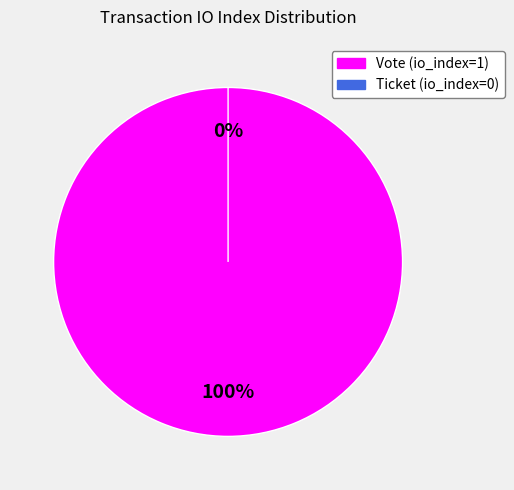

How many slices are in this pie chart?

2